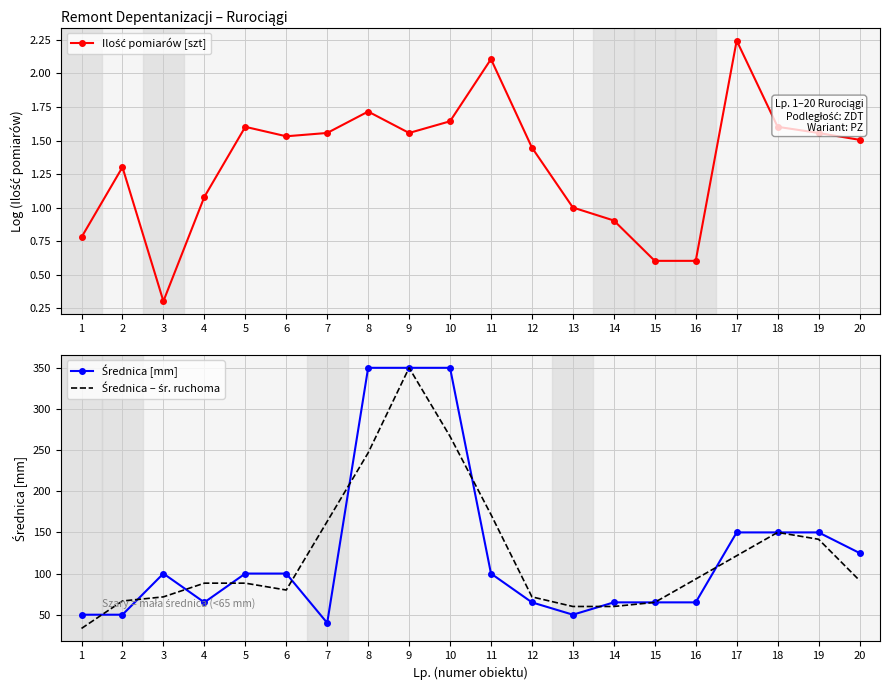

Which category has the highest value in the Średnica – śr. ruchoma series?

9